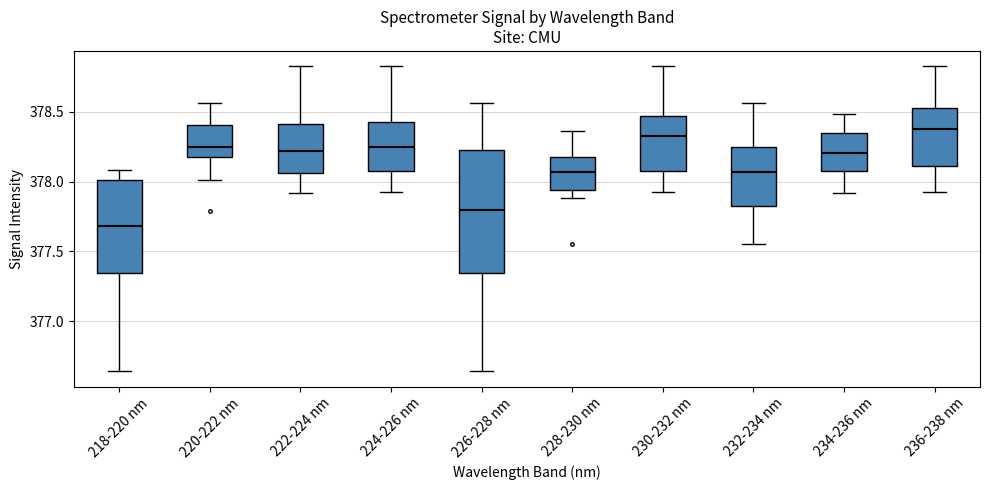

Reading left to right, transcribe this box plot: for each box, give where its median line is, the range the box spans, and where its two whiskers end, as read against the y-axis. The values are not printed on the chart, so give them approximately, as read against the axis.

218-220 nm: median 377.70, box 377.35 to 378.00, whiskers 376.65 to 378.10
220-222 nm: median 378.25, box 378.20 to 378.40, whiskers 378.00 to 378.55
222-224 nm: median 378.20, box 378.05 to 378.40, whiskers 377.90 to 378.85
224-226 nm: median 378.25, box 378.05 to 378.45, whiskers 377.95 to 378.85
226-228 nm: median 377.80, box 377.35 to 378.20, whiskers 376.65 to 378.55
228-230 nm: median 378.05, box 377.95 to 378.15, whiskers 377.90 to 378.35
230-232 nm: median 378.30, box 378.05 to 378.45, whiskers 377.95 to 378.85
232-234 nm: median 378.05, box 377.80 to 378.25, whiskers 377.55 to 378.55
234-236 nm: median 378.20, box 378.10 to 378.35, whiskers 377.90 to 378.50
236-238 nm: median 378.40, box 378.10 to 378.55, whiskers 377.95 to 378.85